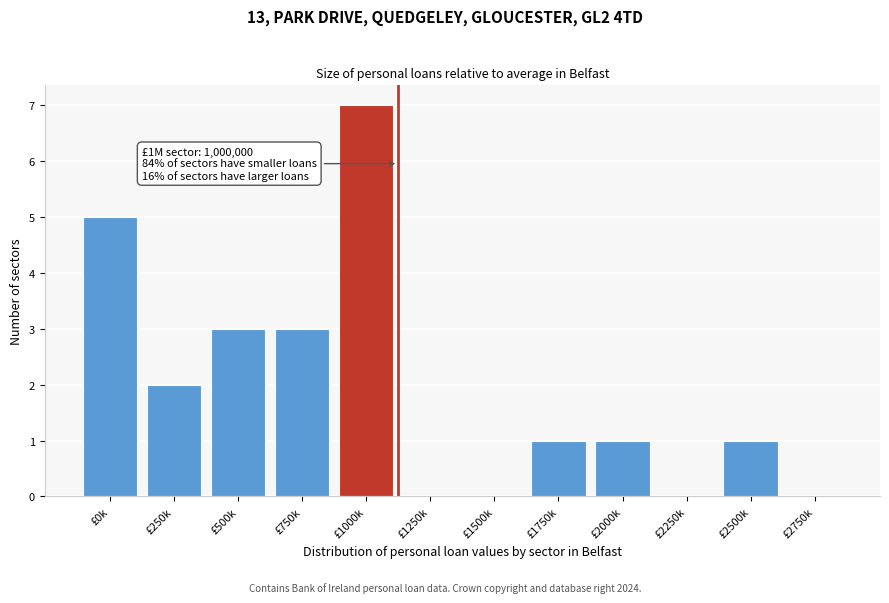

Reading right to left, what are all the values shown in this chart?

£2750k=0	£2500k=1	£2250k=0	£2000k=1	£1750k=1	£1500k=0	£1250k=0	£1000k=7	£750k=3	£500k=3	£250k=2	£0k=5